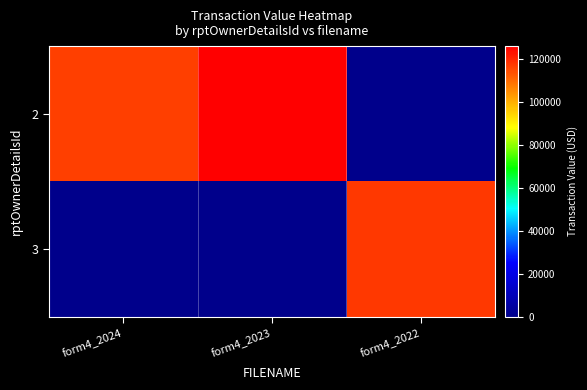

Reading left to right, what are all the values shown in this chart?

2: form4_2024=116340	form4_2023=126150	form4_2022=0
3: form4_2024=0	form4_2023=0	form4_2022=117530